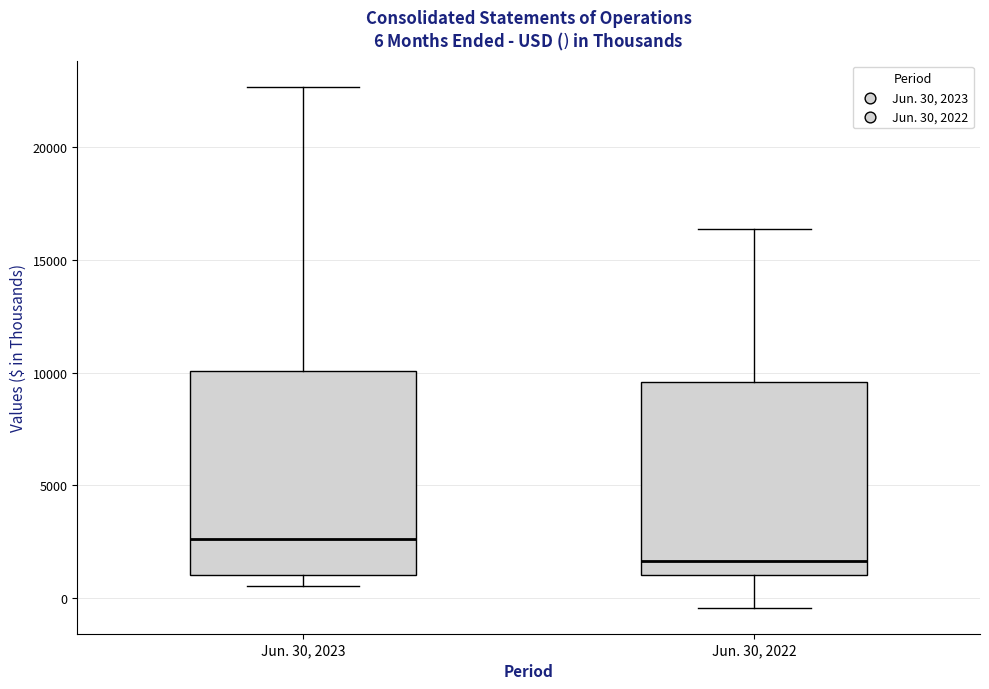

Which box is the tallest, from its lower edge to its upper edge?

Jun. 30, 2023